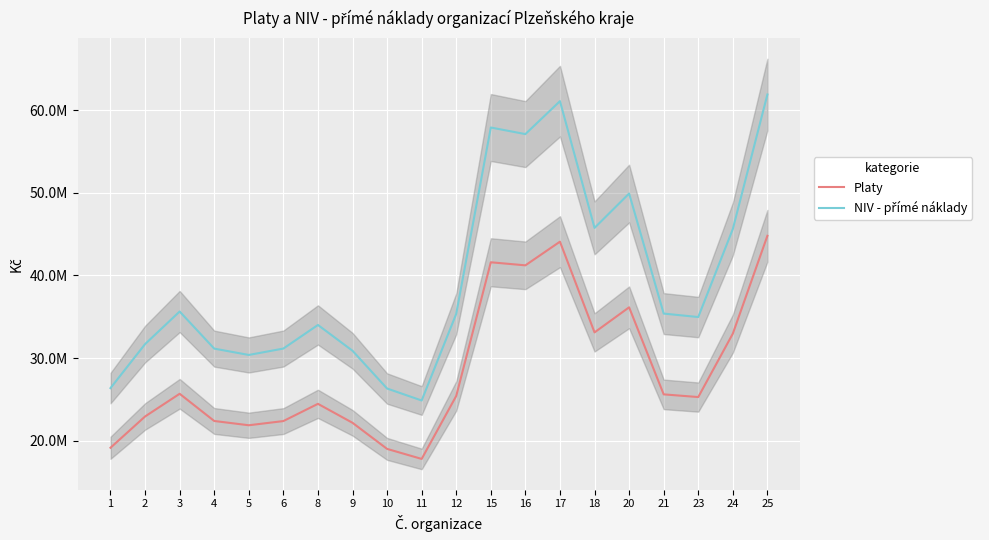

At 11, list the series in order from smallest to largest.

Platy, NIV - přímé náklady